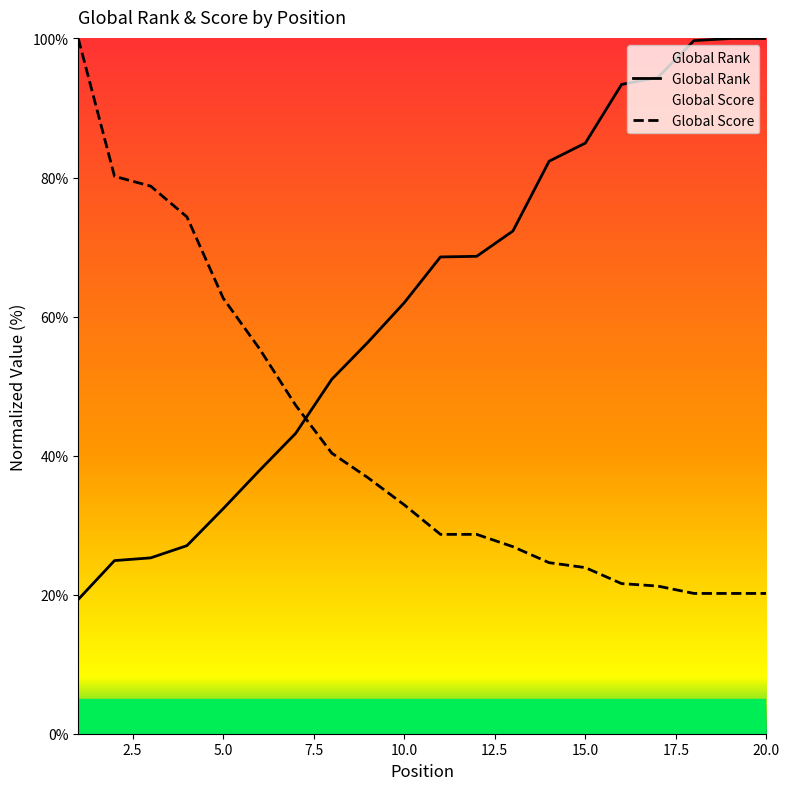

What value does the Global Score series have at 4?

74.3